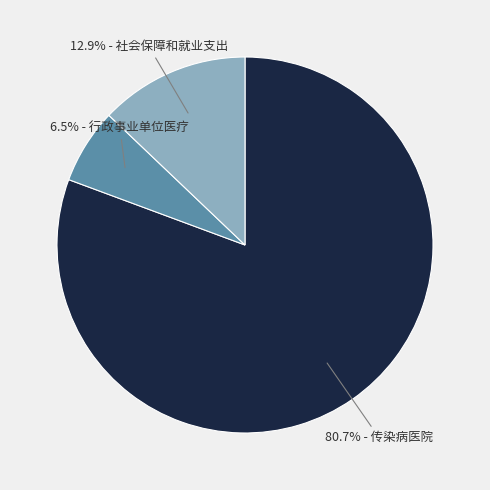

Is there a majority slice in this chart?

Yes